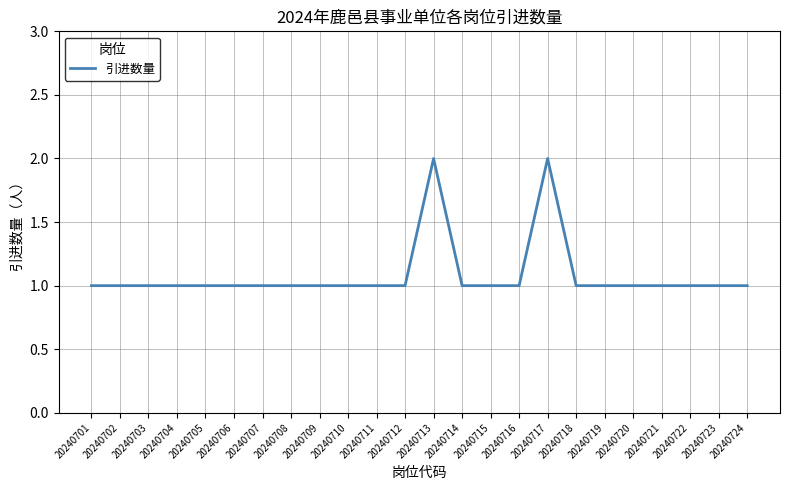

Reading left to right, extract all data points from this chart.

1	1	1	1	1	1	1	1	1	1	1	1	2	1	1	1	2	1	1	1	1	1	1	1